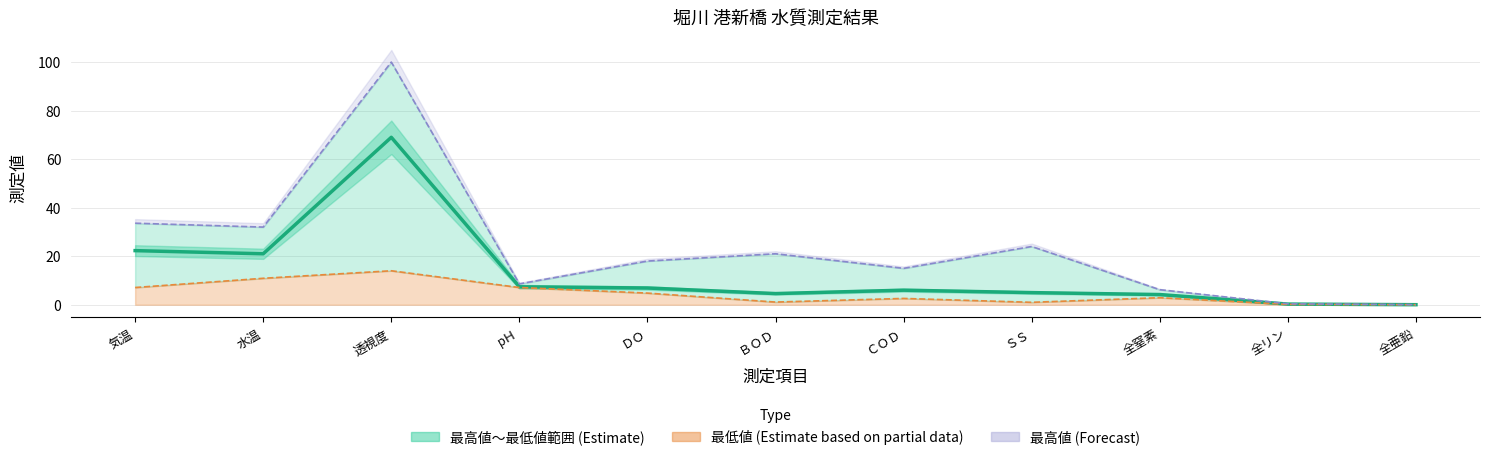

True or false: the data shows 0.0 at 全亜鉛.

True